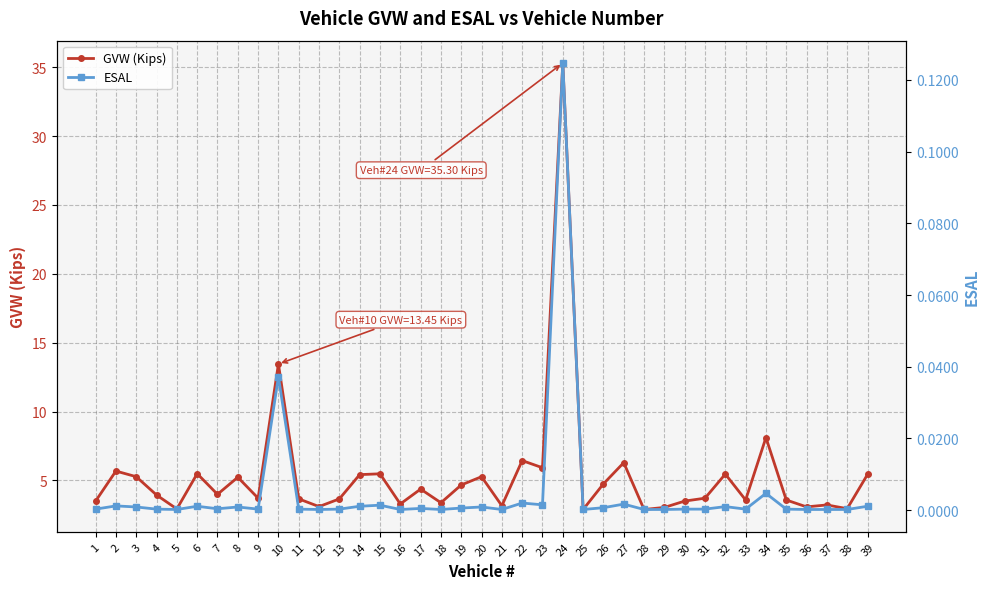

What is the difference between the GVW (Kips) values at 3 and 36?

2.2